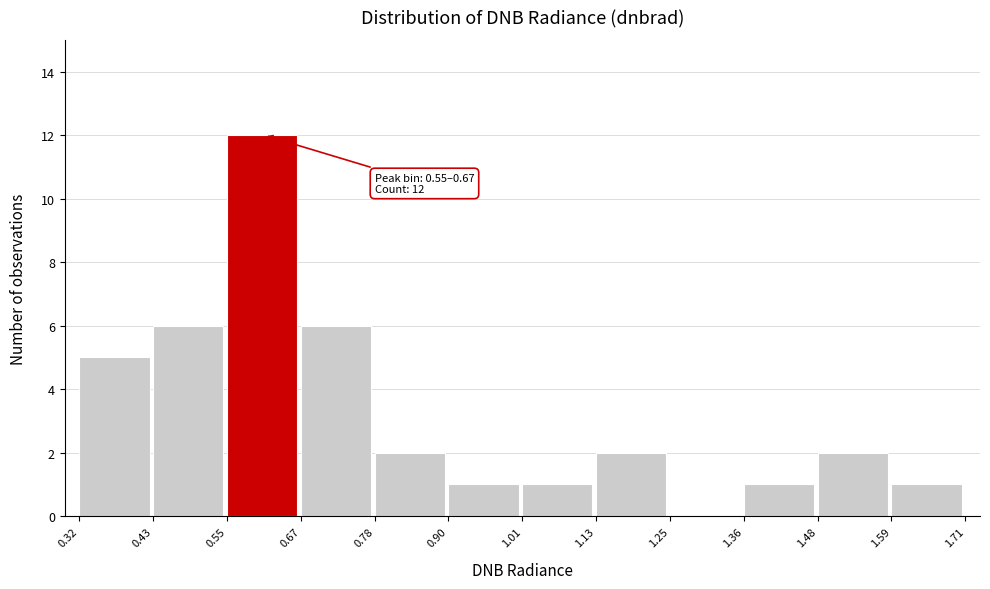

Which range on the x-axis has the tallest bar?

0.55 to 0.67